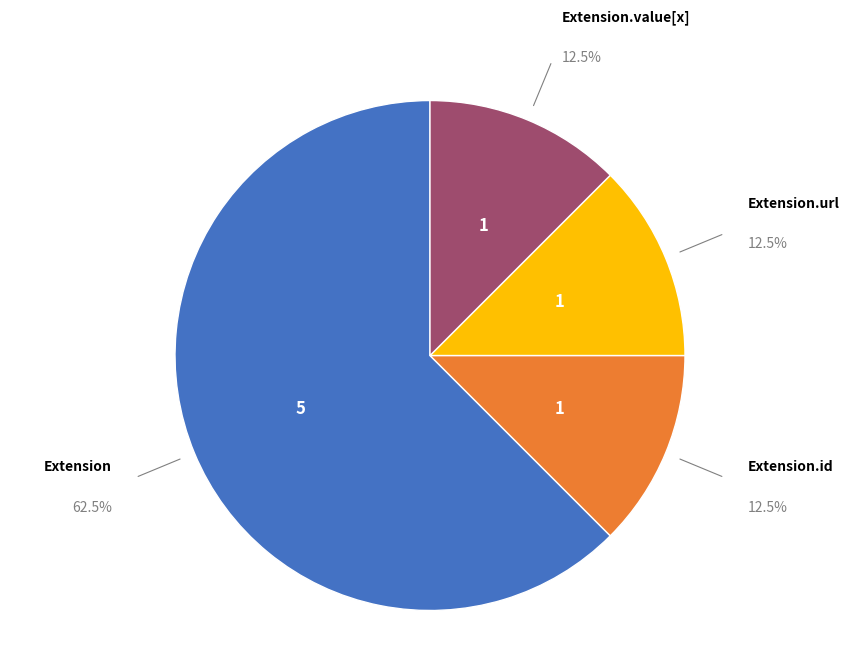

To the nearest percent, what is the difference between the largest and smallest slice percentages?

50%